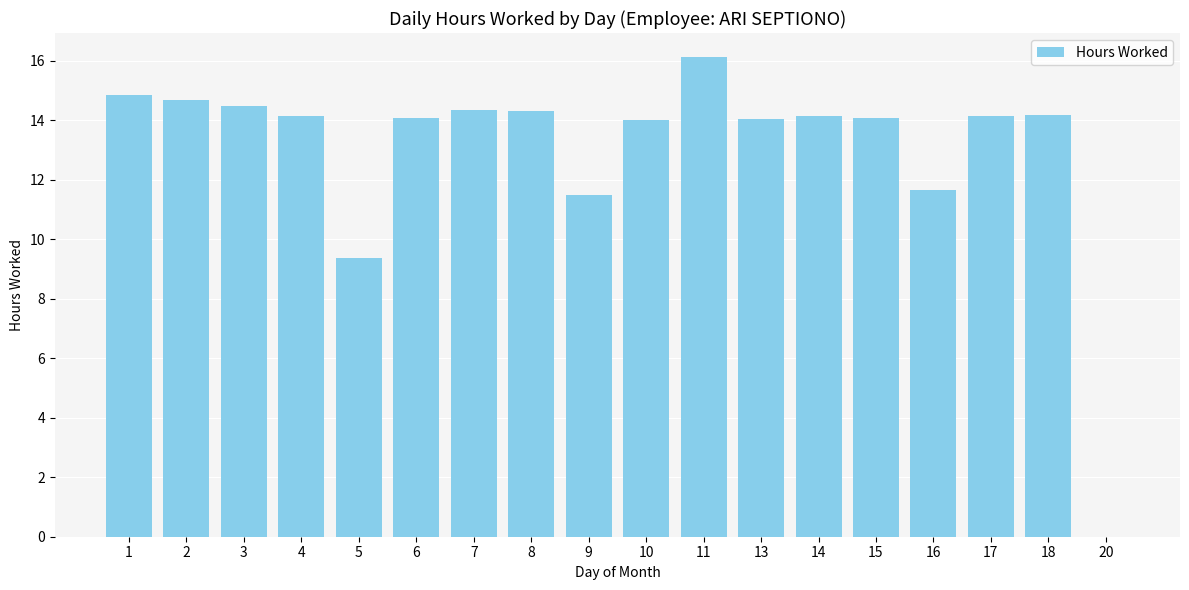

Is it true that the value at 17 is 8.7?

False